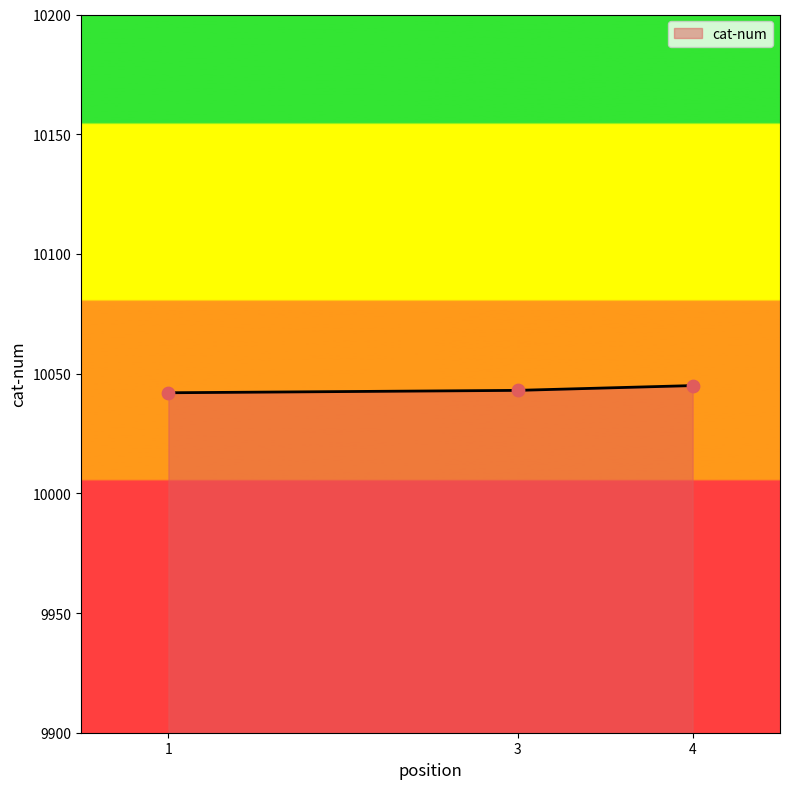

What is the ratio of the value at 4 to the value at 1?

1.0